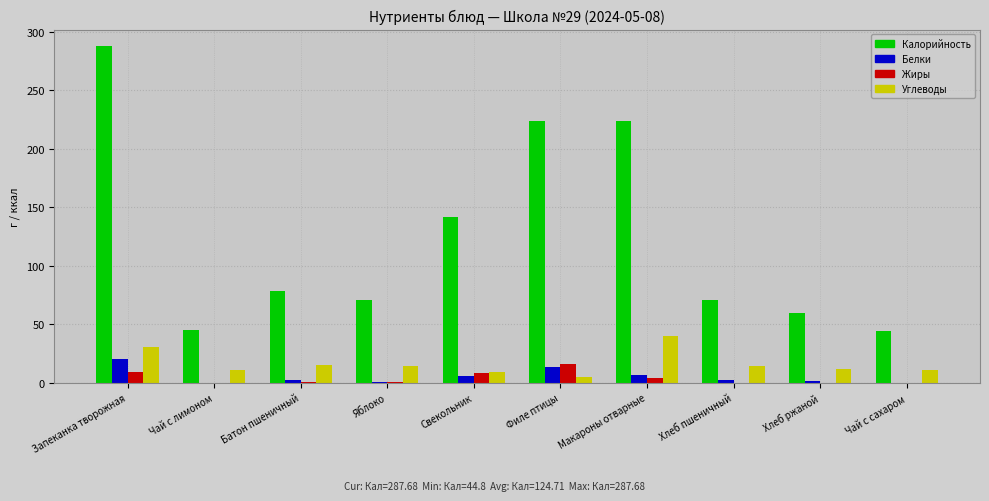

Between Батон пшеничный and Хлеб пшеничный, which series saw the biggest shift?

Калорийность